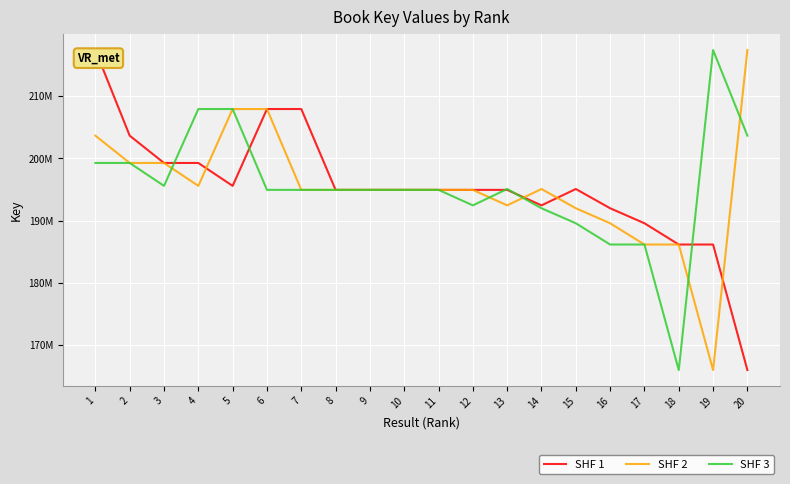

True or false: SHF 1 has a value of 88004426 at 16.

False